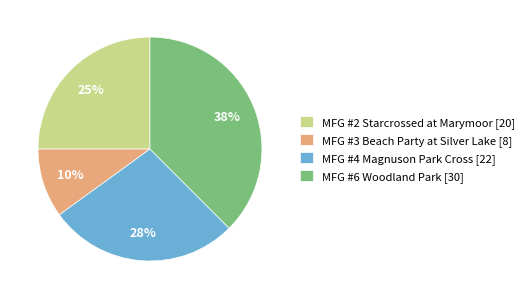

Rank the categories by value from lowest to highest.

MFG #3 Beach Party at Silver Lake, MFG #2 Starcrossed at Marymoor, MFG #4 Magnuson Park Cross, MFG #6 Woodland Park